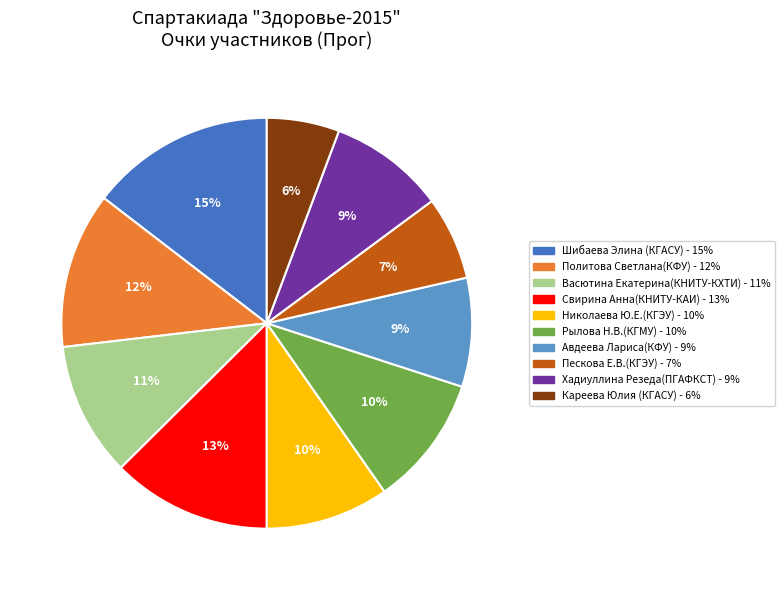

To the nearest percent, what percentage of the pie is Политова Светлана(КФУ)?

12%